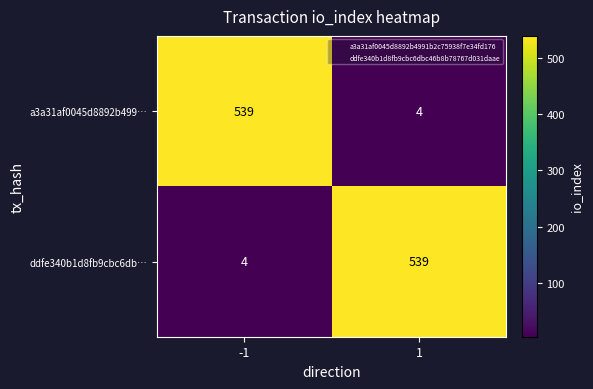

What is the maximum value shown in the chart?

539